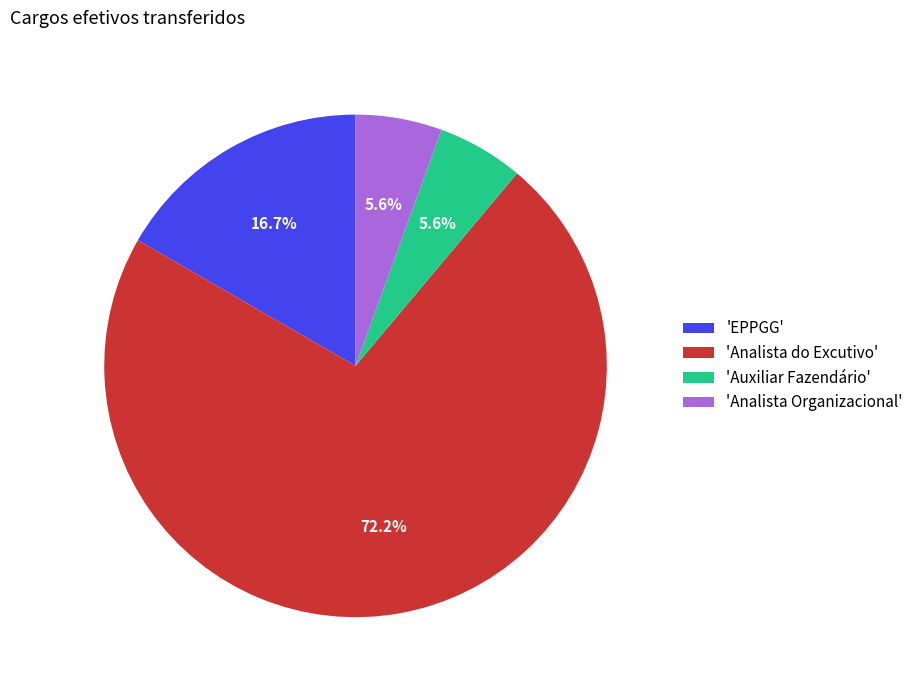

What is the ratio of the value at 'Auxiliar Fazendário' to the value at 'Analista Organizacional'?

1.0